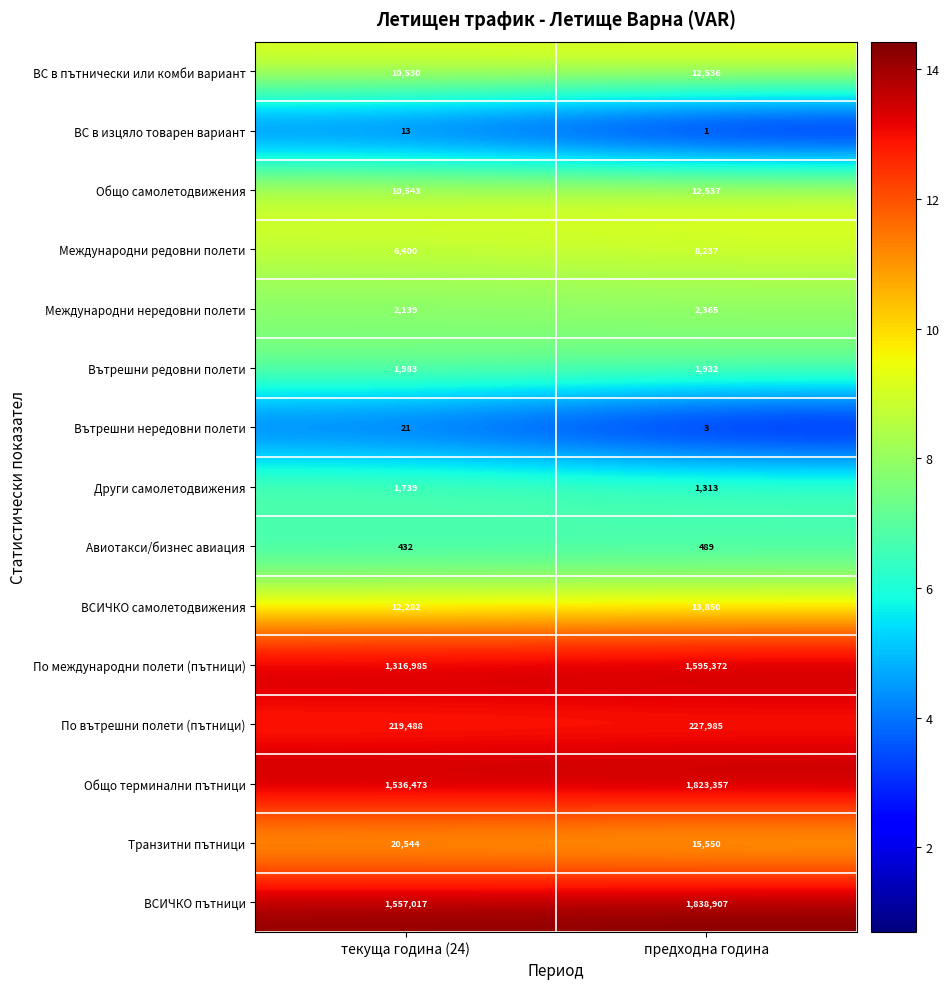

What is the difference between the highest and lowest values at текуща година (24)?

1557004